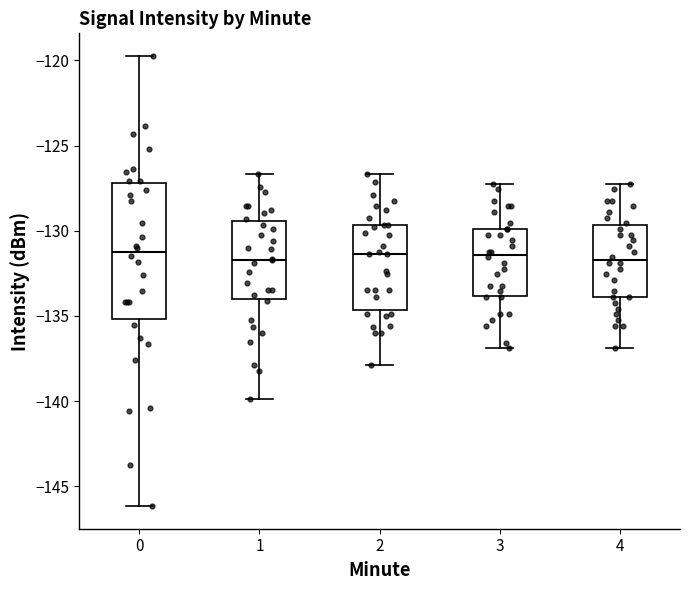

Reading left to right, transcribe this box plot: for each box, give where its median line is, the range the box spans, and where its two whiskers end, as read against the y-axis. The values are not printed on the chart, so give them approximately, as read against the axis.

0: median -131.5, box -135.0 to -127.0, whiskers -146.0 to -119.5
1: median -131.5, box -134.0 to -129.5, whiskers -140.0 to -126.5
2: median -131.5, box -134.5 to -129.5, whiskers -138.0 to -126.5
3: median -131.5, box -134.0 to -130.0, whiskers -137.0 to -127.0
4: median -131.5, box -134.0 to -129.5, whiskers -137.0 to -127.0